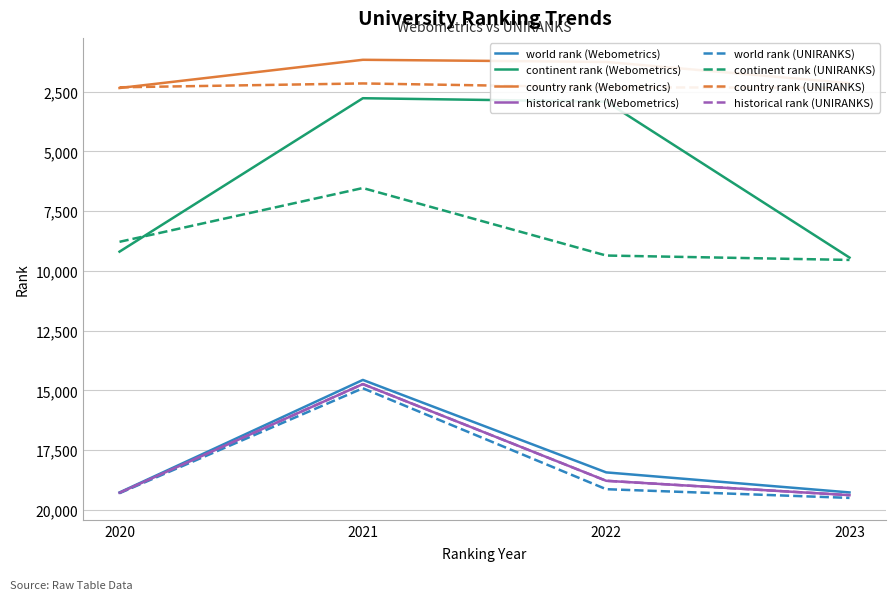

True or false: continent rank has more than 1 interior local peaks.

False